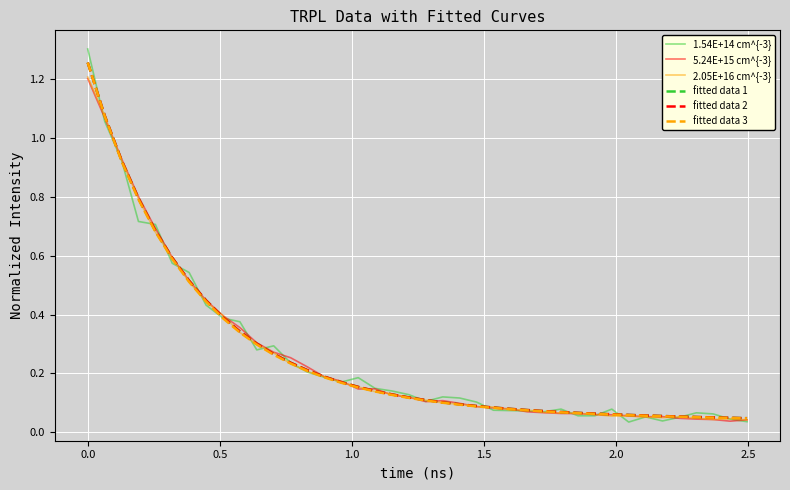

Which series has the widest spread of values?

1.54E+14 cm^{-3}